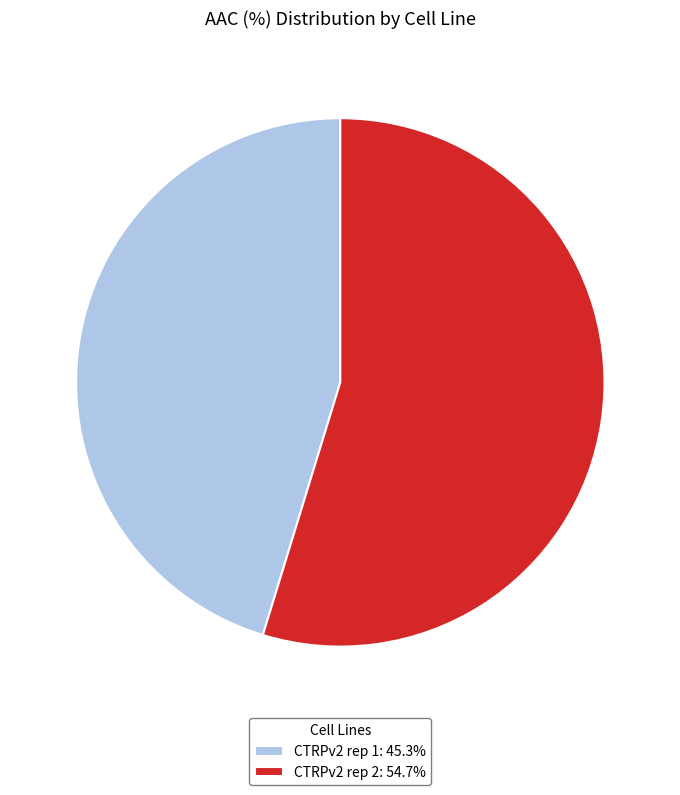

Is the sum of CTRPv2 rep 1: 45.3% and CTRPv2 rep 2: 54.7% greater than half?

Yes